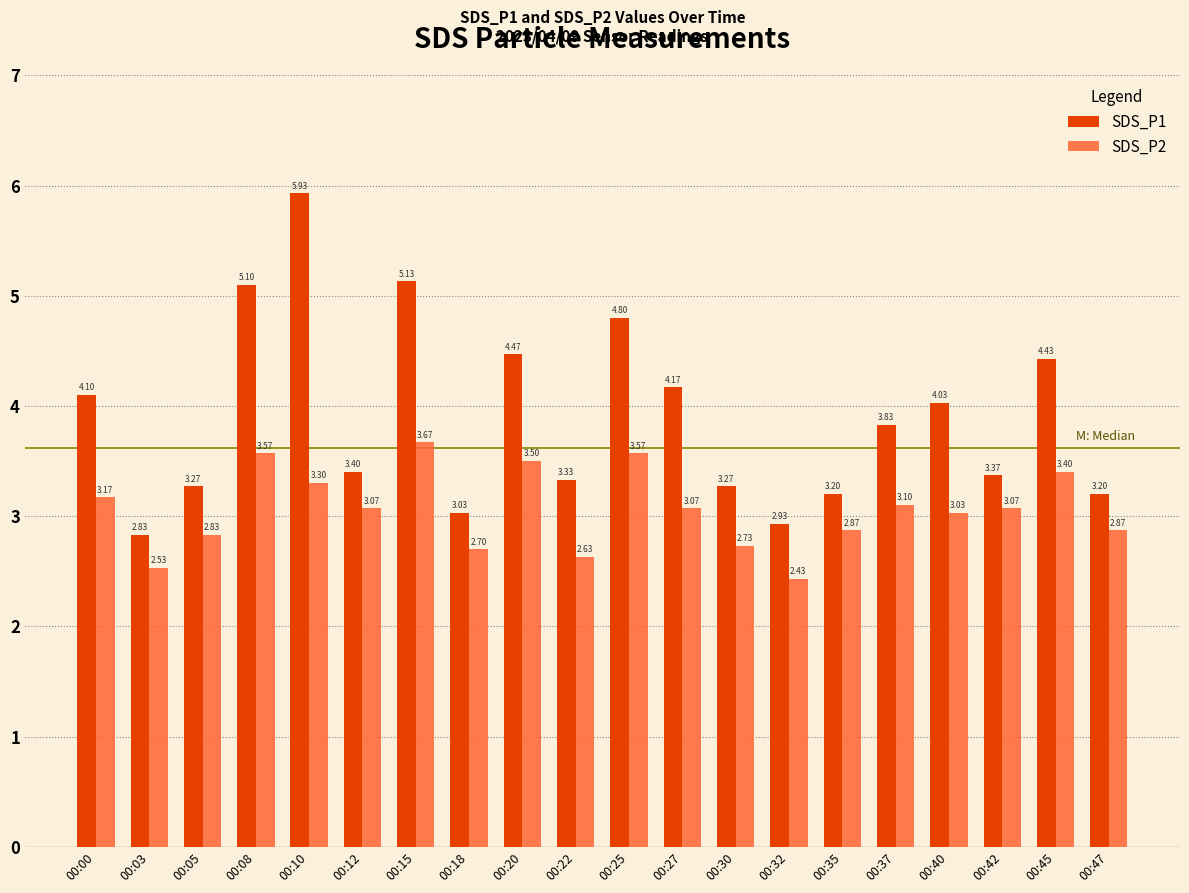

Which series has the largest total across all categories?

SDS_P1